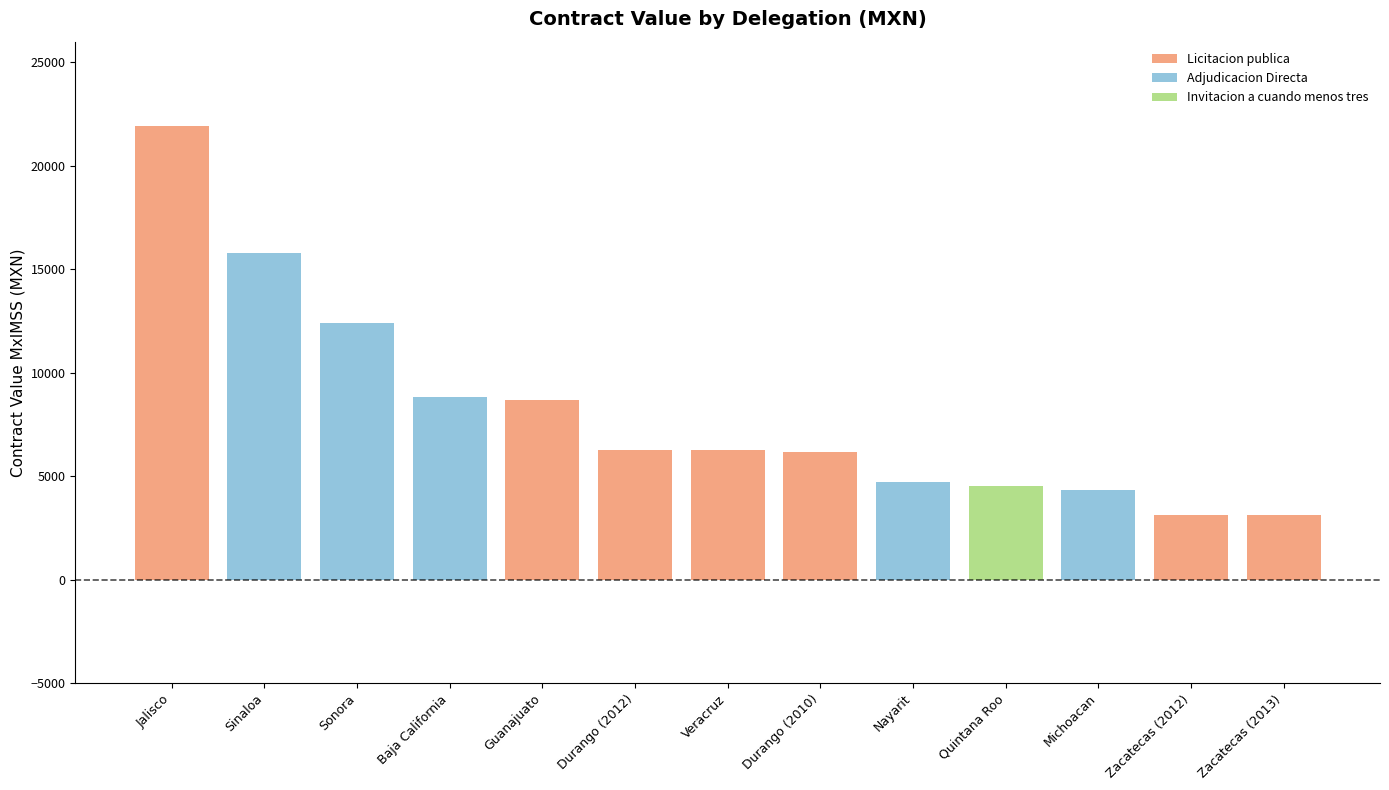

What is the sum of all values?

106177.9